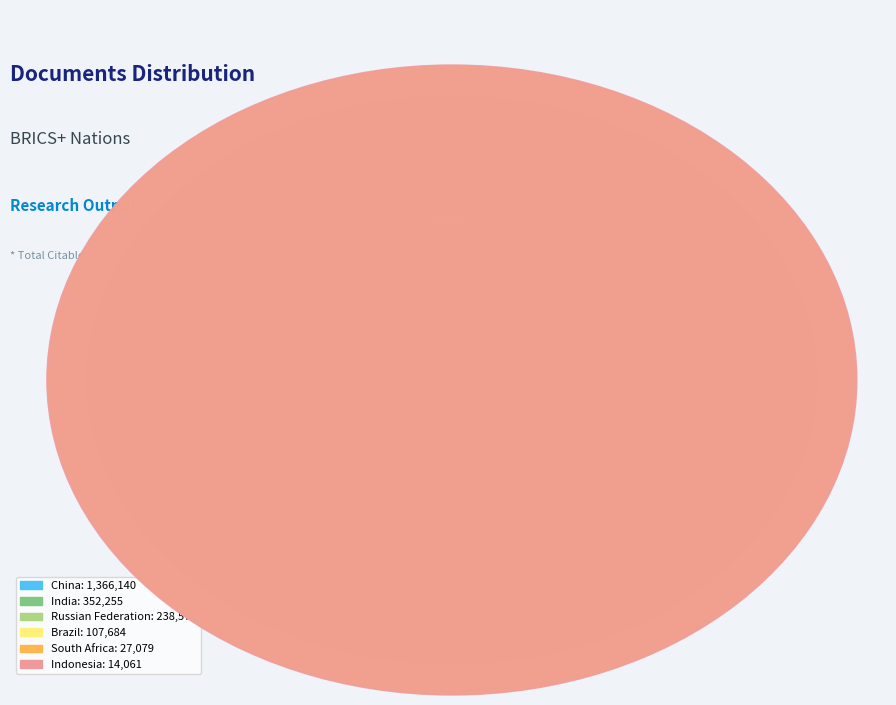

How many slices are in this pie chart?

6